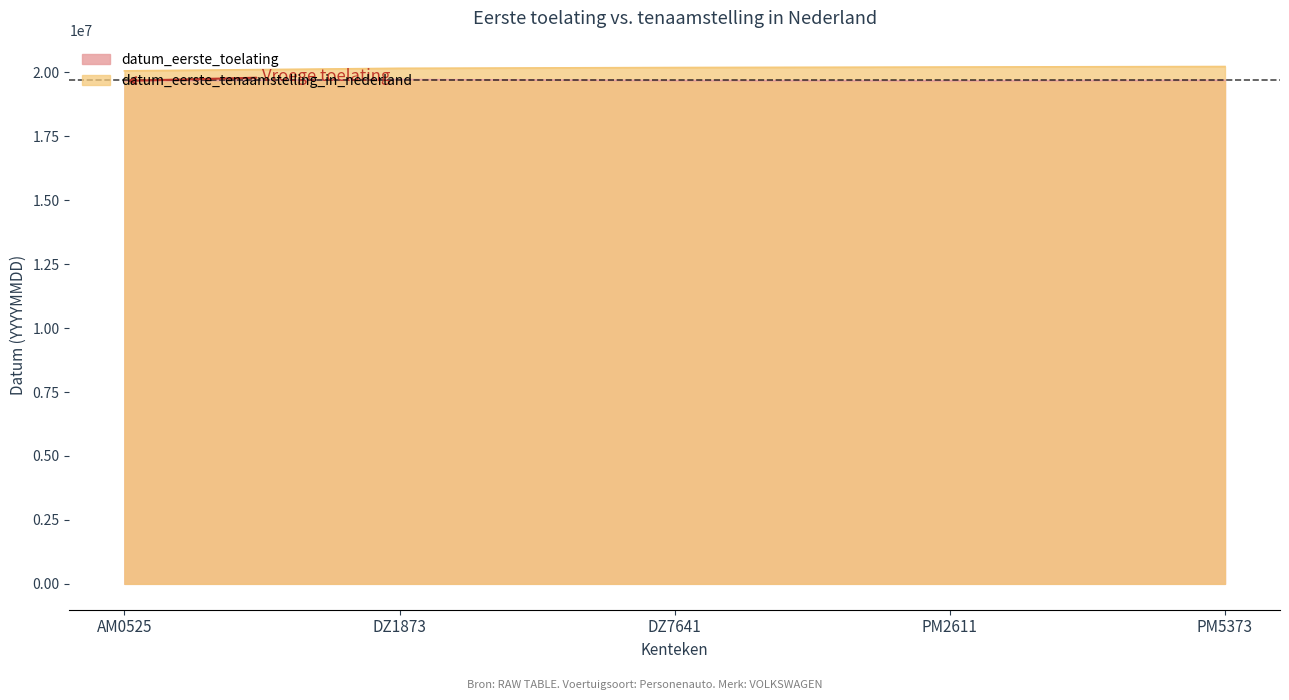

How many categories are shown in the chart?

5